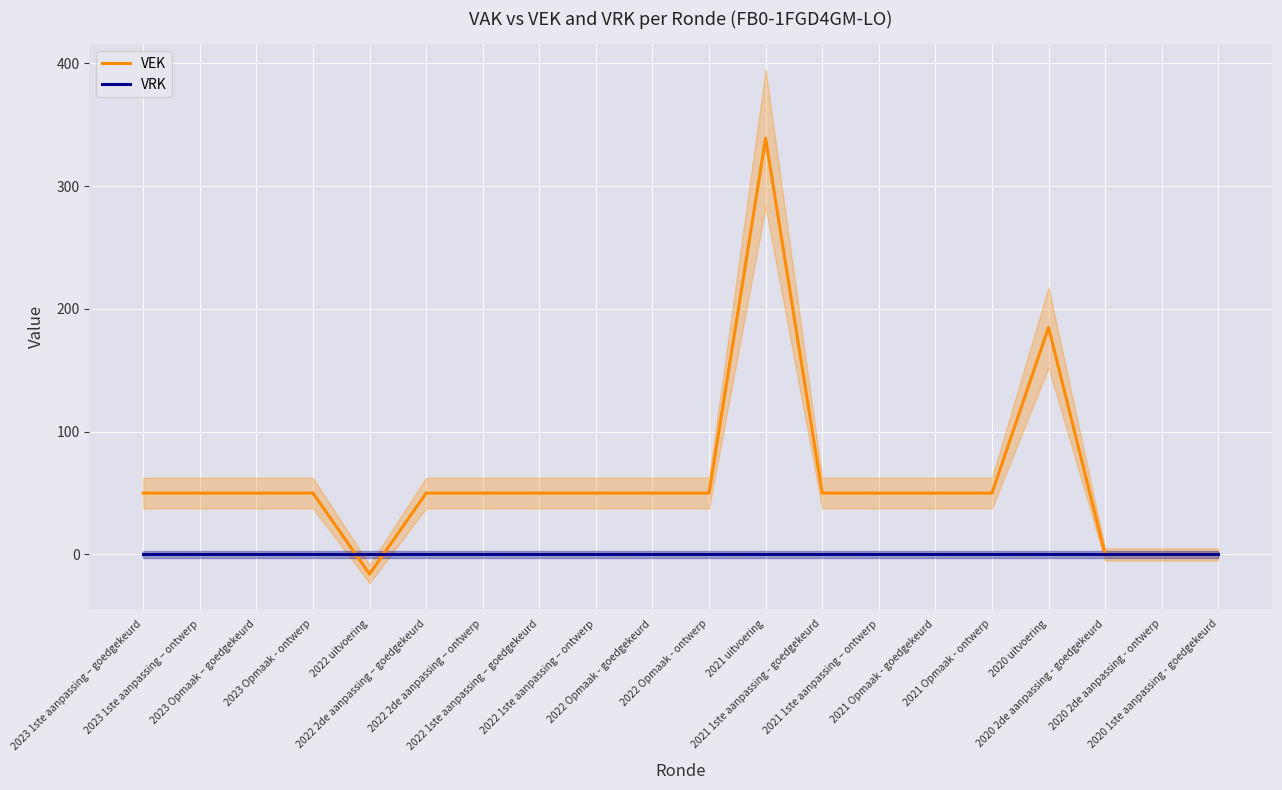

What position from the right is 2022 Opmaak - ontwerp?

10